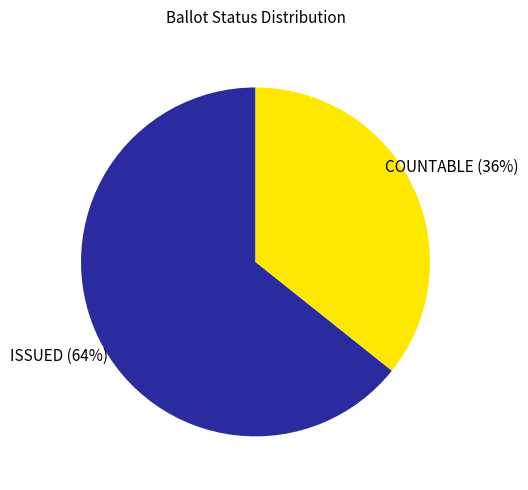

What is the majority slice?

ISSUED